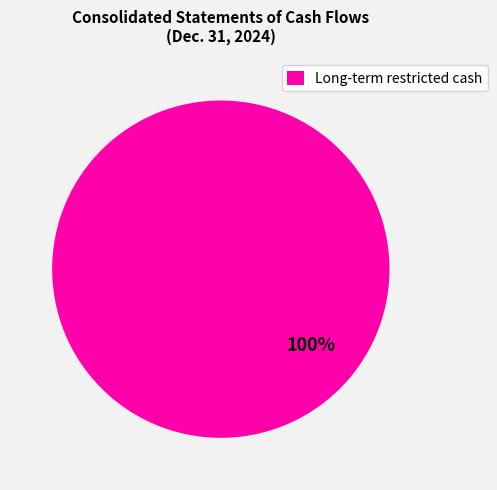

Which slice represents more than half of the pie?

Long-term restricted cash